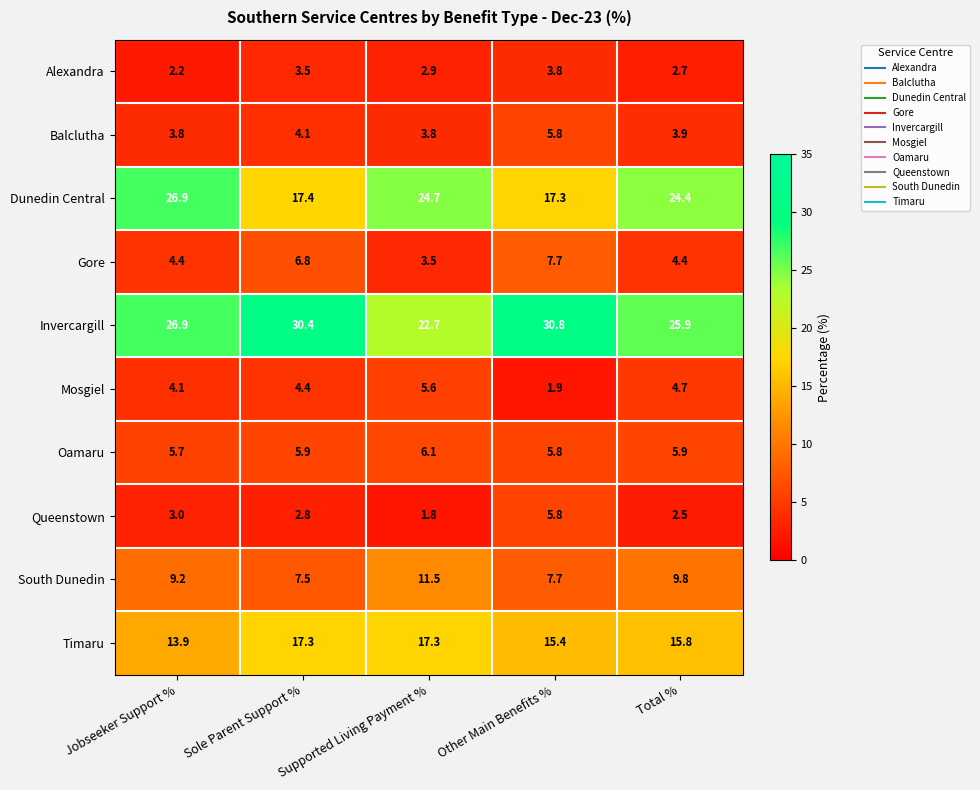

The Mosgiel series shows 4.4 at Sole Parent Support %. True or false?

True